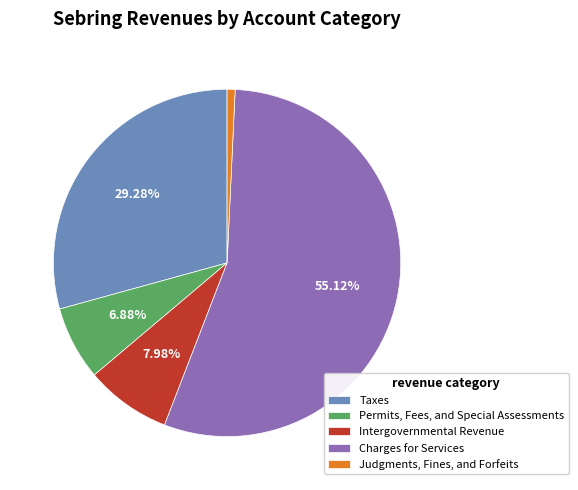

How many slices are in this pie chart?

5